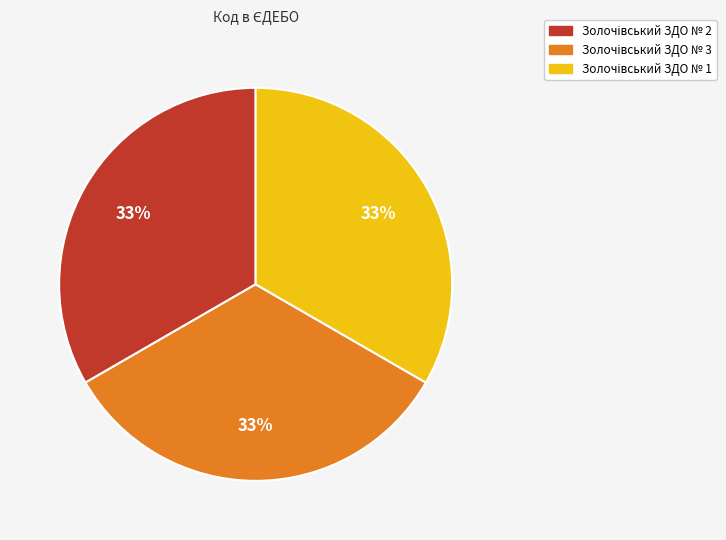

Does any single category account for the majority?

No